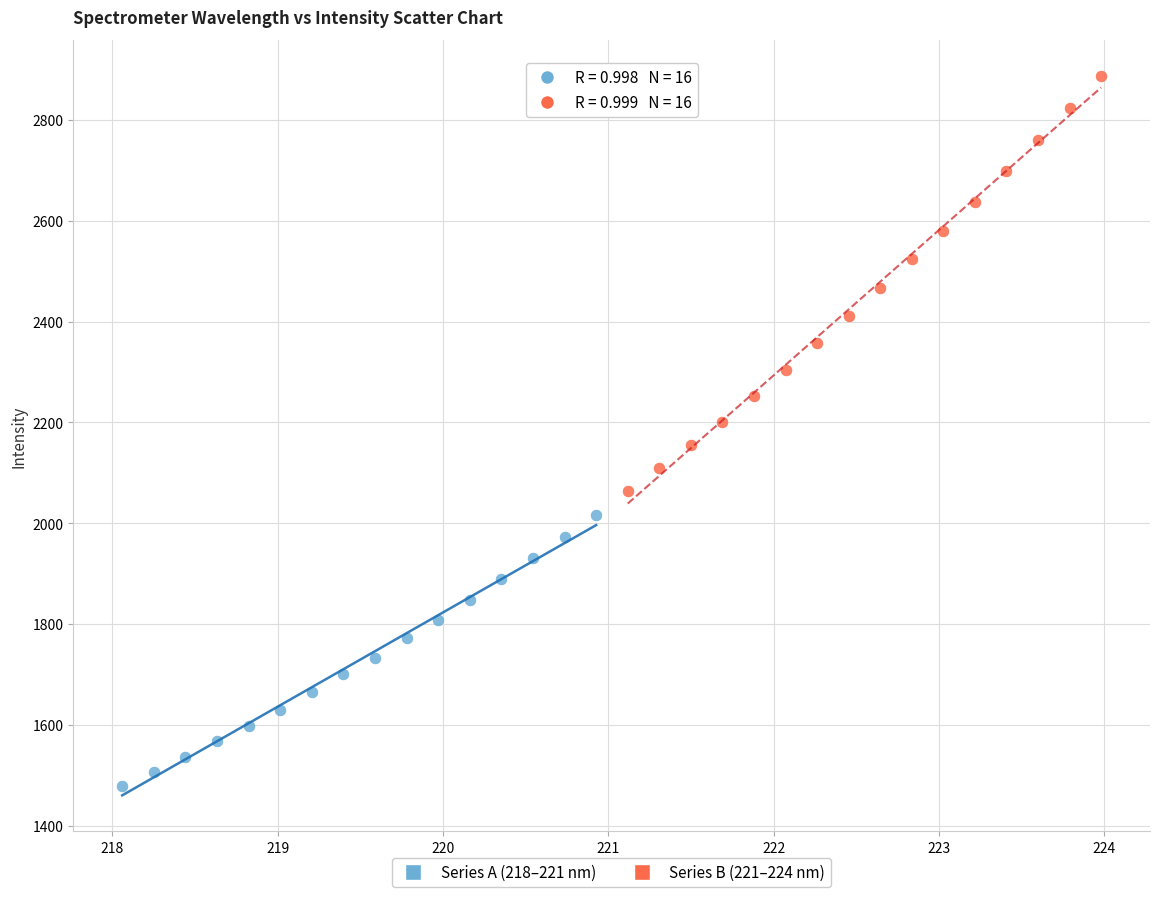

Which series reaches the minimum Y coordinate?

Series A (218–221 nm)